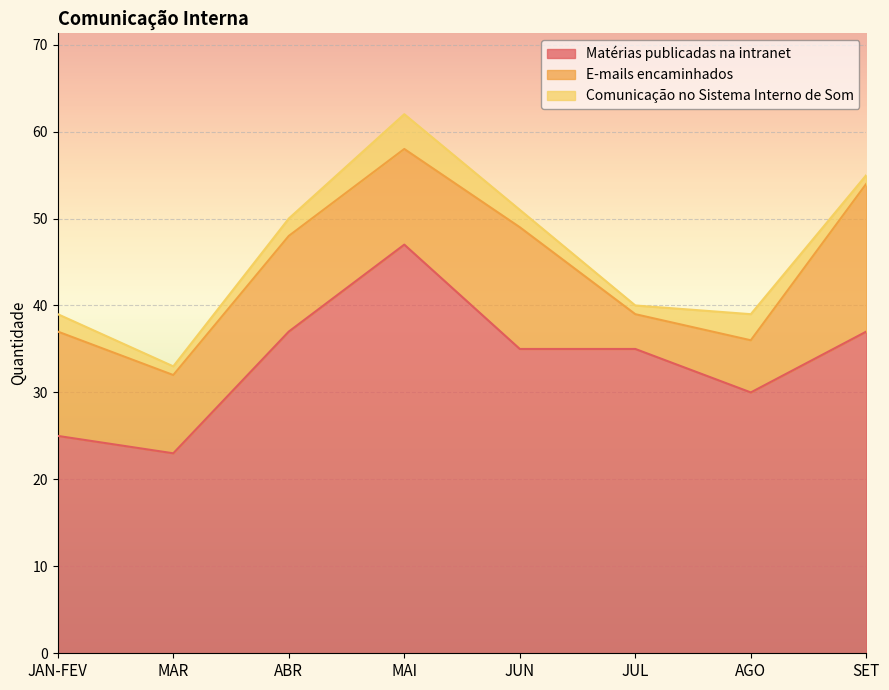

What is the difference between the second highest and second lowest values in the Matérias publicadas na intranet series?

12